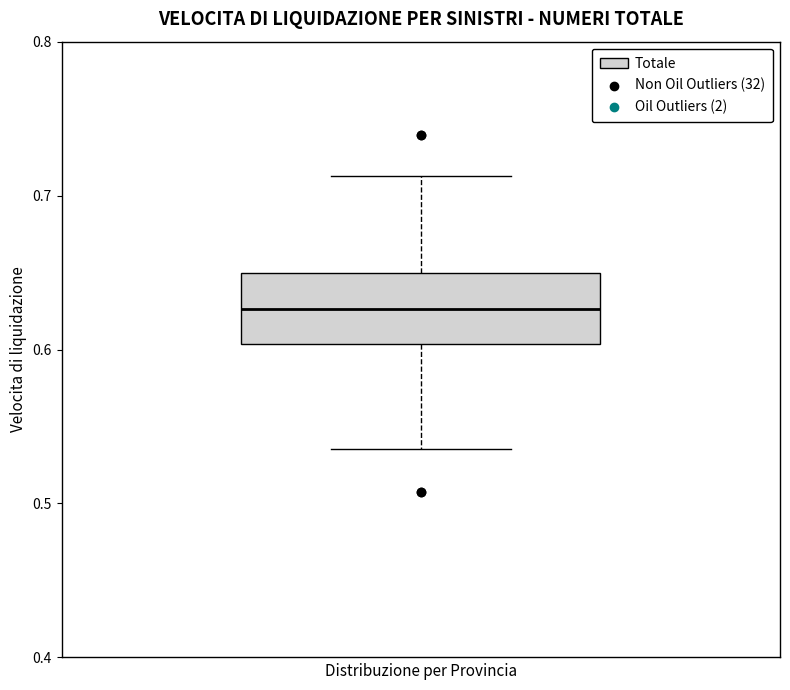

Where does the upper whisker of the box end on the y-axis? The values are not printed on the chart, so give them approximately, as read against the axis.

0.71